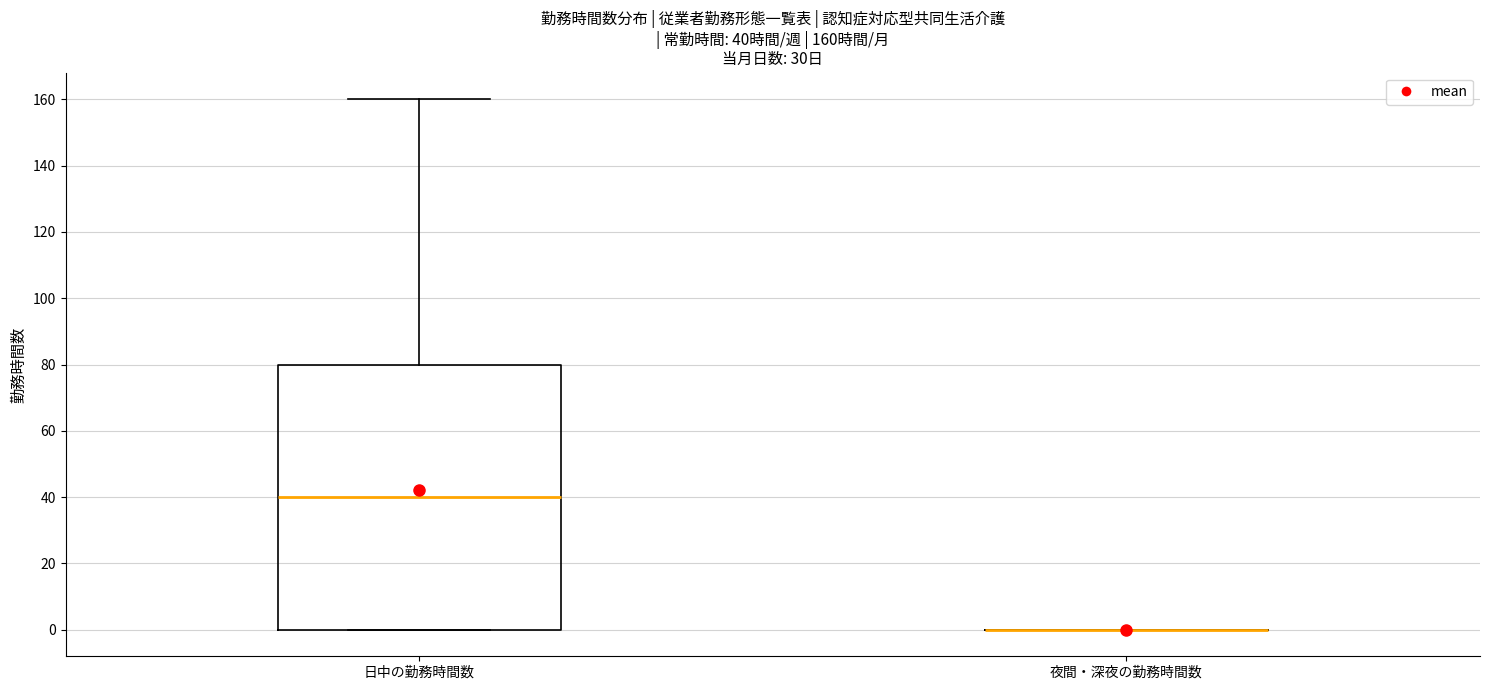

Comparing the boxes themselves (not the whiskers), which one is the tallest?

日中の勤務時間数